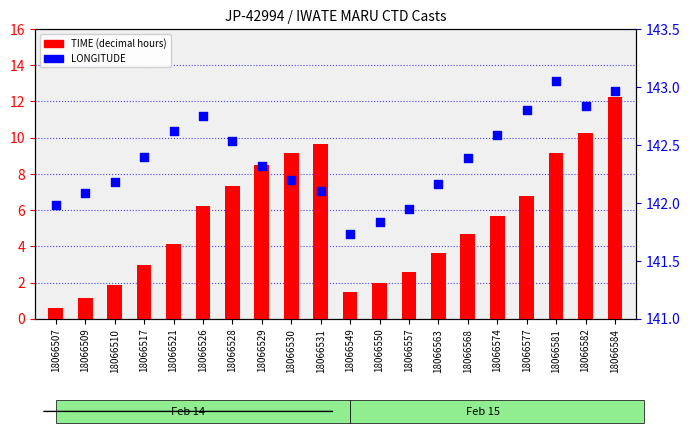

Is the value of LONGITUDE at 18066581 greater than the value of TIME (hours) at 18066582?

Yes